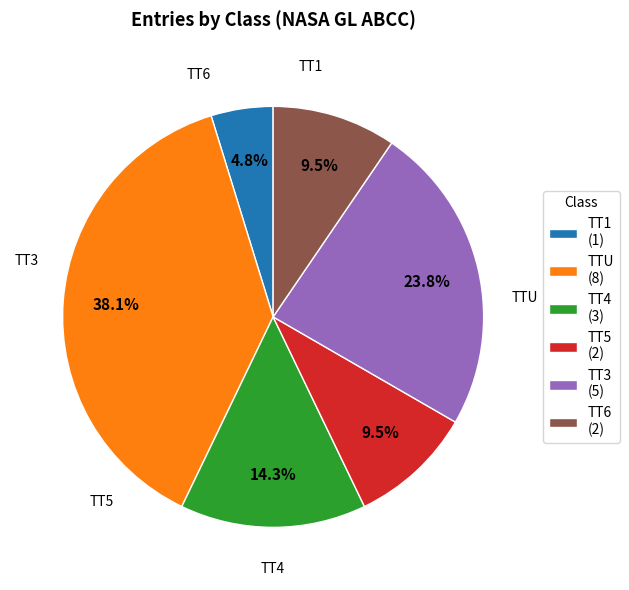

Does any single category account for the majority?

No